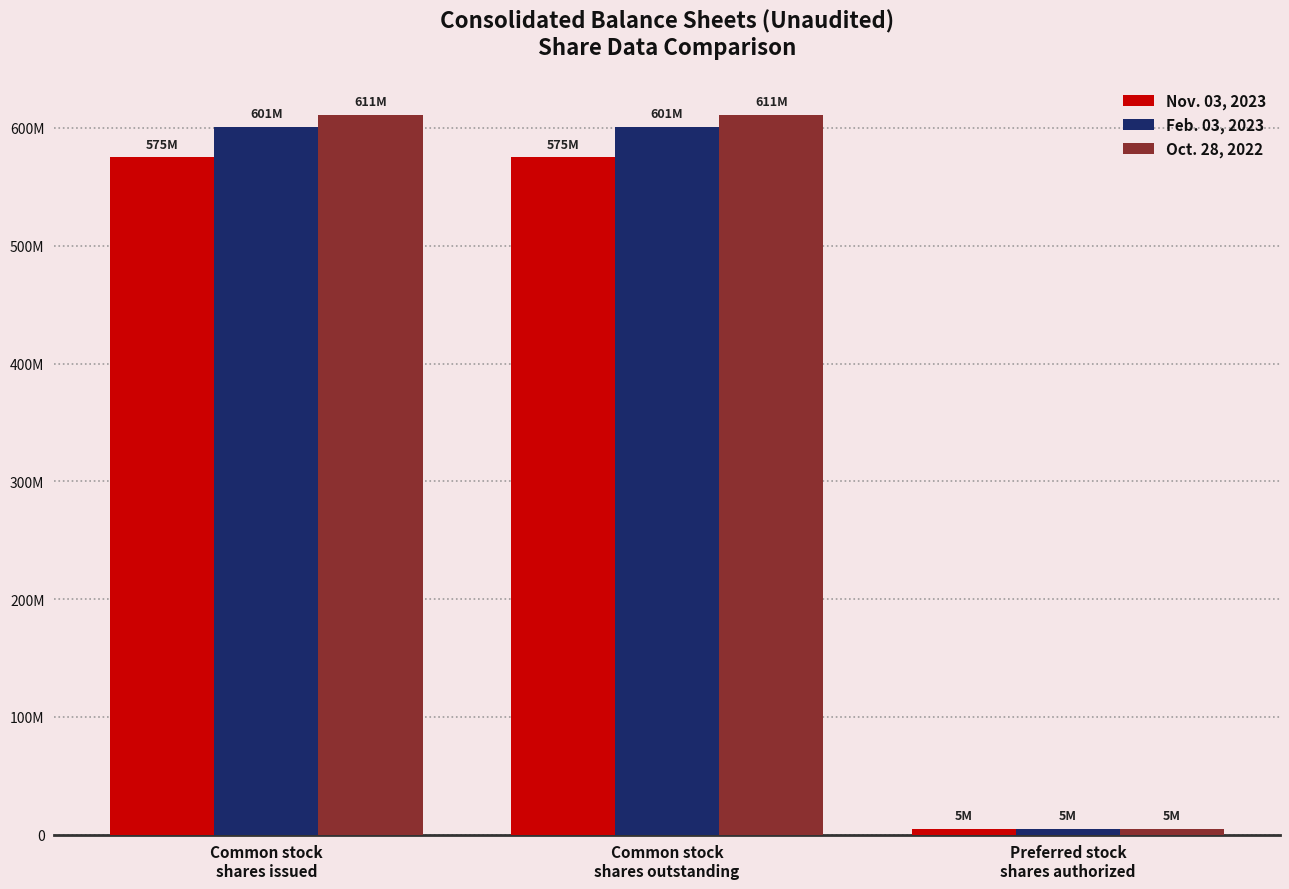

What is the highest value of the Feb. 03, 2023 series?

601000000